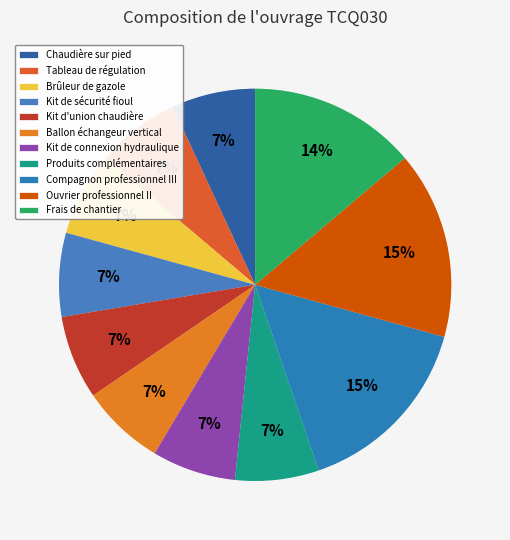

How many slices are in this pie chart?

11